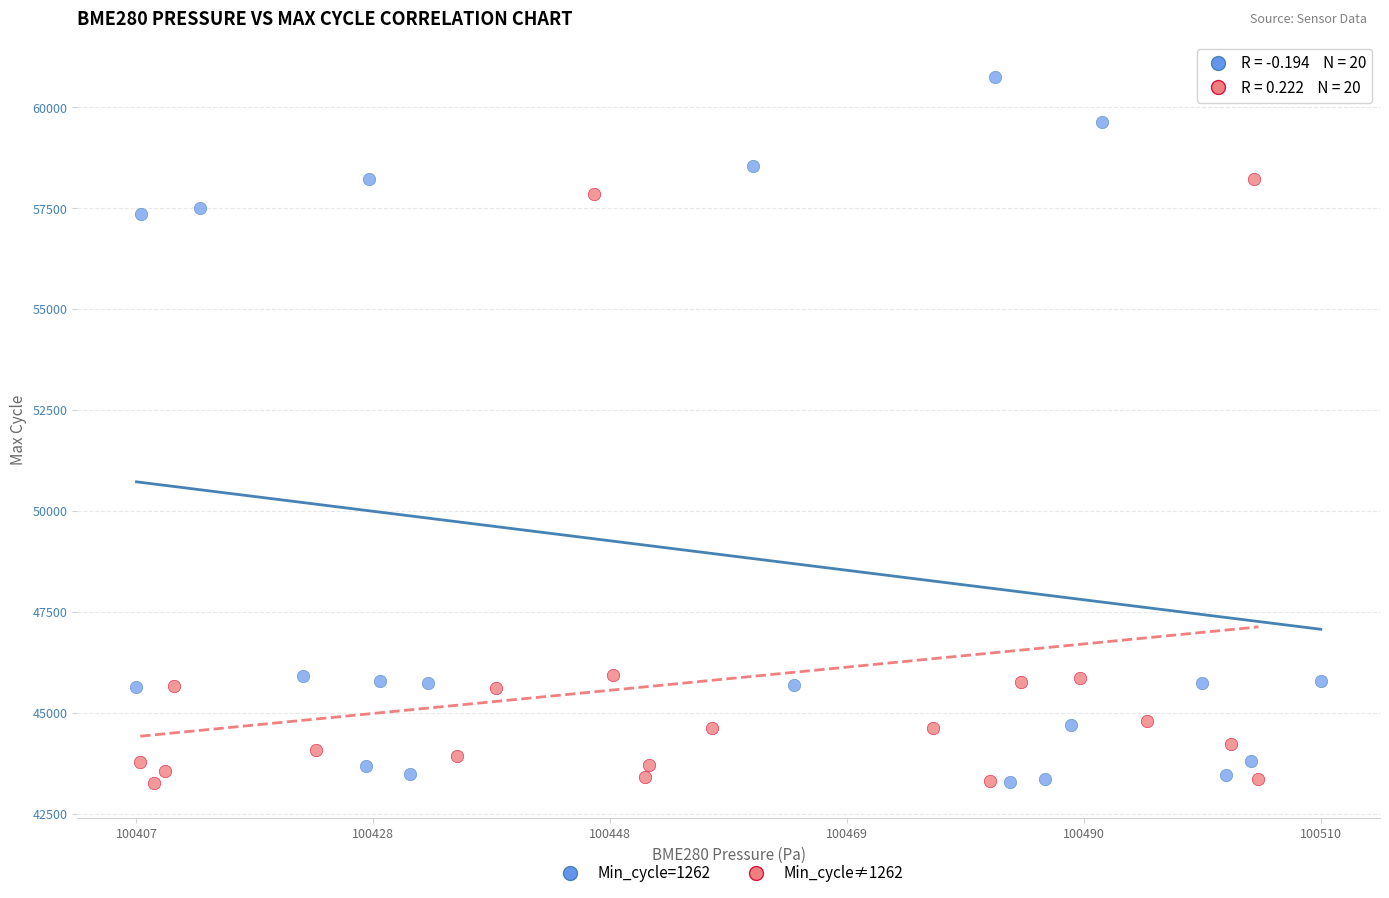

Which series has the largest Y range (max minus min)?

Min_cycle=1262